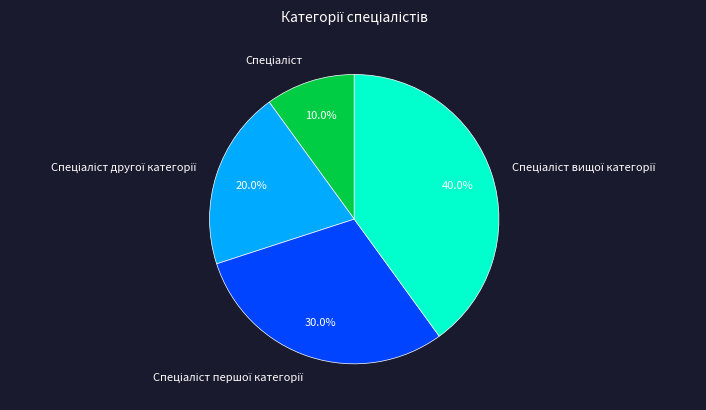

Is there a majority slice in this chart?

No